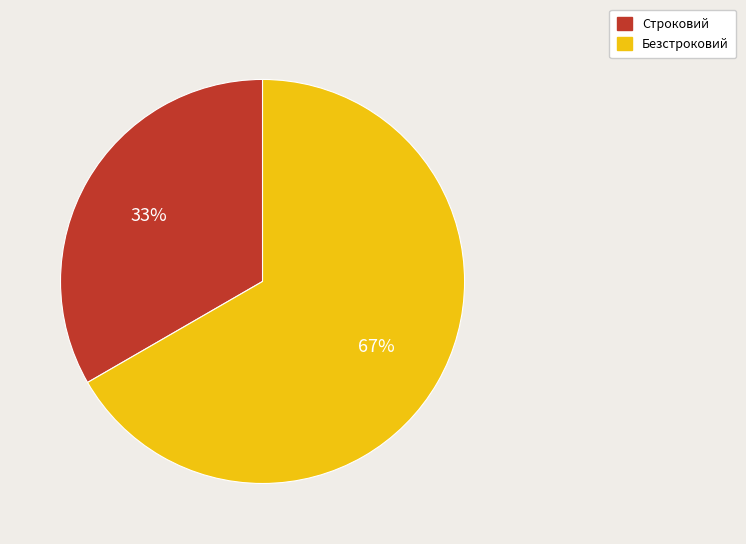

Is there a majority slice in this chart?

Yes